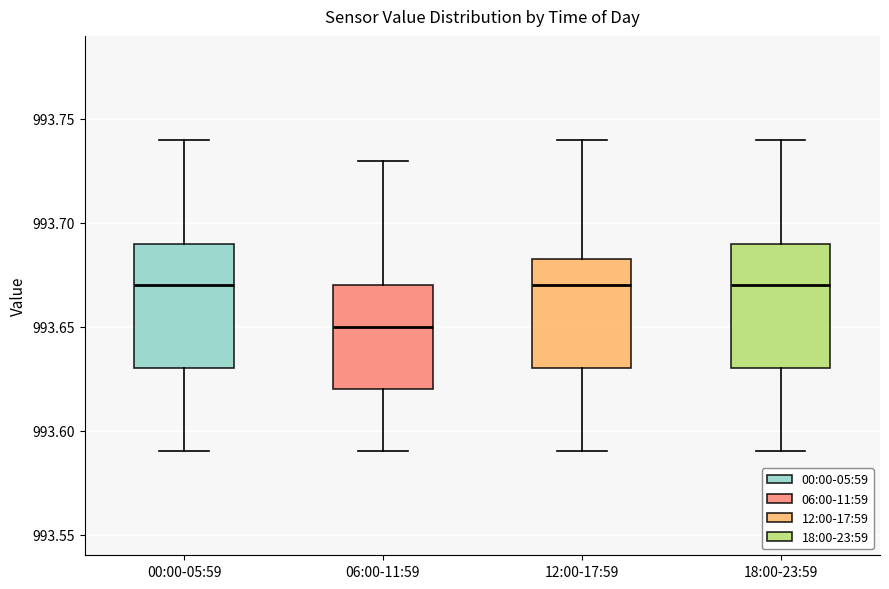

Reading left to right, transcribe this box plot: for each box, give where its median line is, the range the box spans, and where its two whiskers end, as read against the y-axis. The values are not printed on the chart, so give them approximately, as read against the axis.

00:00-05:59: median 993.670, box 993.630 to 993.690, whiskers 993.590 to 993.740
06:00-11:59: median 993.650, box 993.620 to 993.670, whiskers 993.590 to 993.730
12:00-17:59: median 993.670, box 993.630 to 993.685, whiskers 993.590 to 993.740
18:00-23:59: median 993.670, box 993.630 to 993.690, whiskers 993.590 to 993.740